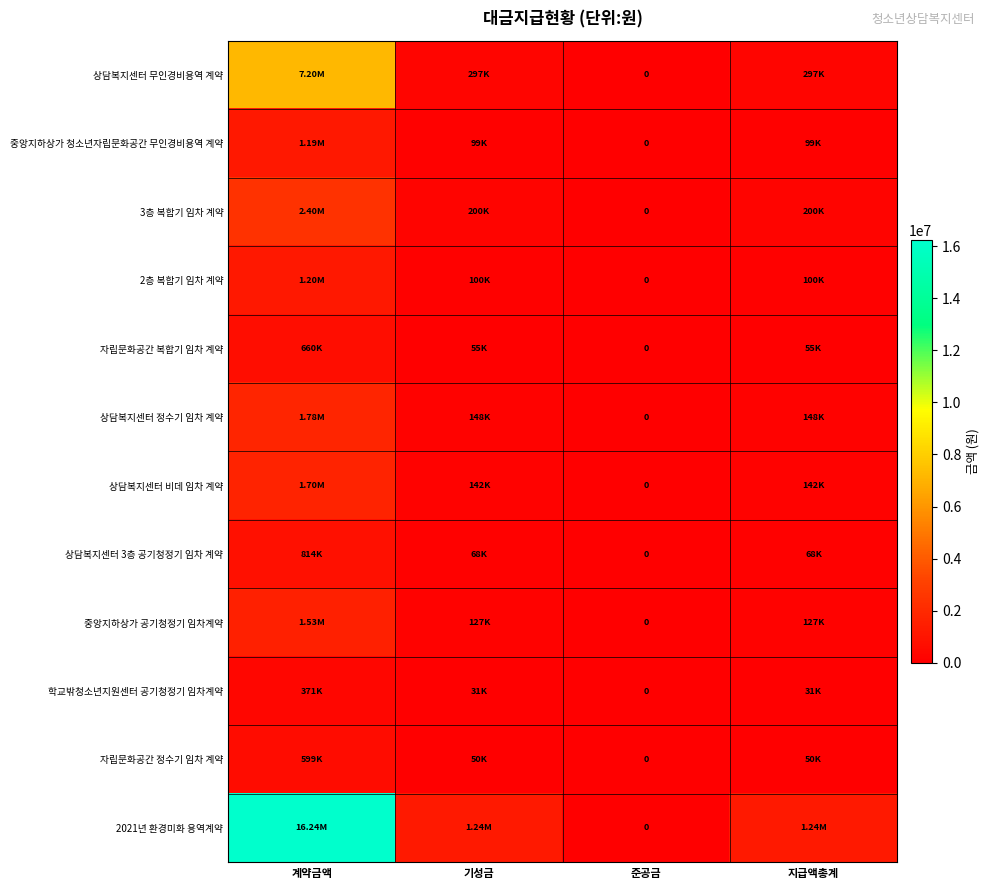

What is the maximum value shown in the chart?

16236000